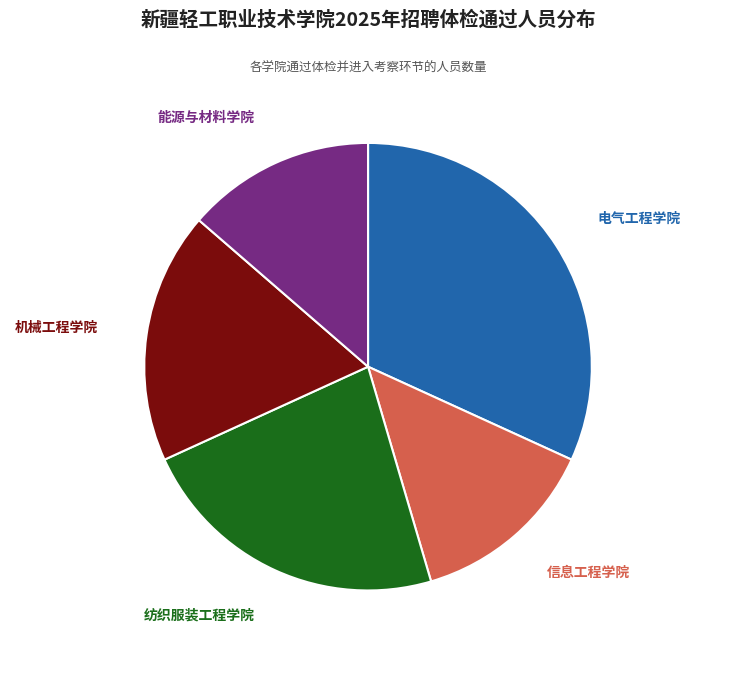

Is it true that 信息工程学院 is 1% of the pie?

False